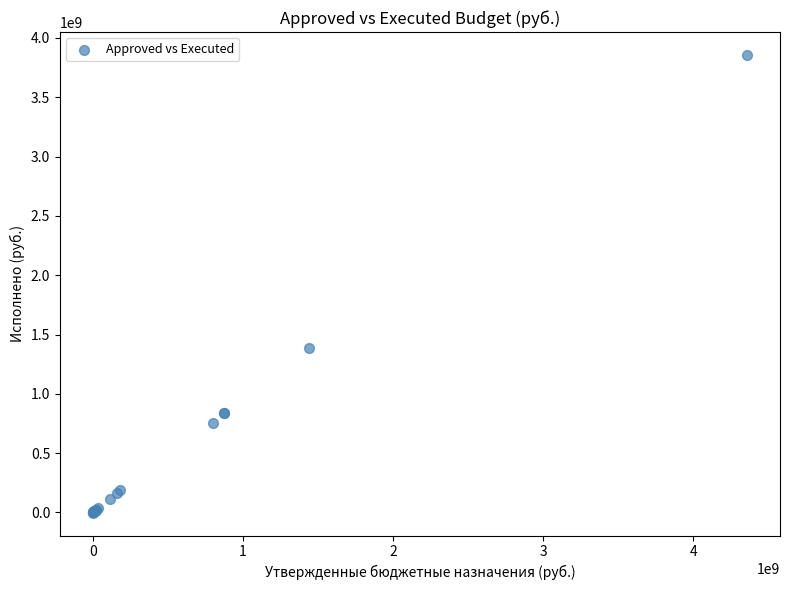

What Y value in the scatter plot is closest to 1927686903?

1384584175.9